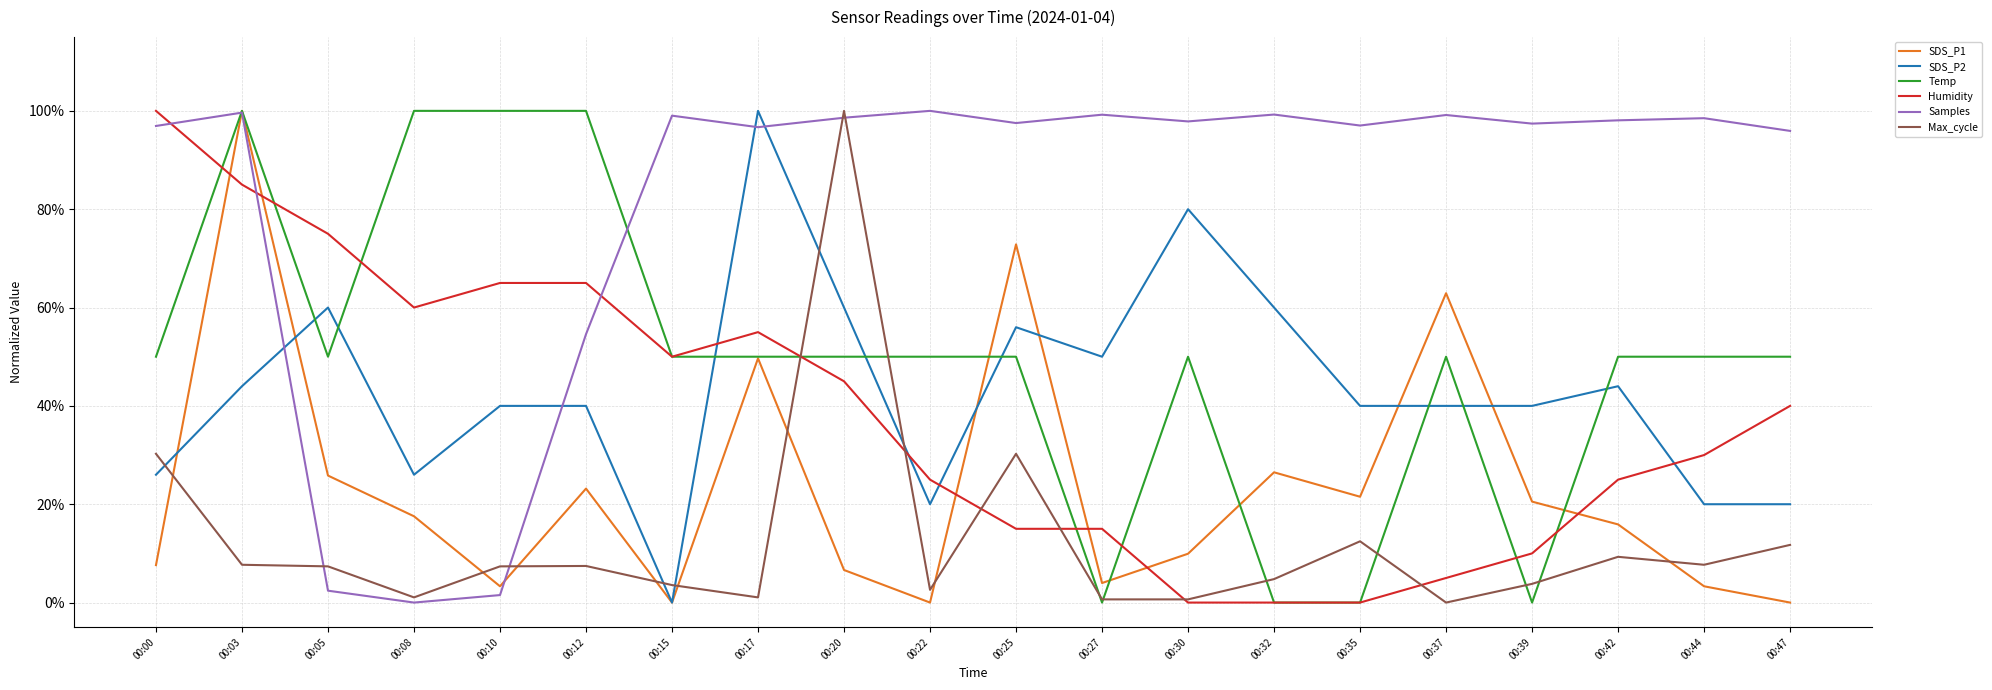

Reading left to right, what are all the values shown in this chart?

SDS_P1: 00:00=0.1	00:03=1.0	00:05=0.3	00:08=0.2	00:10=0.0	00:12=0.2	00:15=0.0	00:17=0.5	00:20=0.1	00:22=0.0	00:25=0.7	00:27=0.0	00:30=0.1	00:32=0.3	00:35=0.2	00:37=0.6	00:39=0.2	00:42=0.2	00:44=0.0	00:47=0.0
SDS_P2: 00:00=0.3	00:03=0.4	00:05=0.6	00:08=0.3	00:10=0.4	00:12=0.4	00:15=0.0	00:17=1.0	00:20=0.6	00:22=0.2	00:25=0.6	00:27=0.5	00:30=0.8	00:32=0.6	00:35=0.4	00:37=0.4	00:39=0.4	00:42=0.4	00:44=0.2	00:47=0.2
Temp: 00:00=0.5	00:03=1.0	00:05=0.5	00:08=1.0	00:10=1.0	00:12=1.0	00:15=0.5	00:17=0.5	00:20=0.5	00:22=0.5	00:25=0.5	00:27=0.0	00:30=0.5	00:32=0.0	00:35=0.0	00:37=0.5	00:39=0.0	00:42=0.5	00:44=0.5	00:47=0.5
Humidity: 00:00=1.0	00:03=0.8	00:05=0.8	00:08=0.6	00:10=0.6	00:12=0.6	00:15=0.5	00:17=0.5	00:20=0.4	00:22=0.2	00:25=0.1	00:27=0.1	00:30=0.0	00:32=0.0	00:35=0.0	00:37=0.0	00:39=0.1	00:42=0.2	00:44=0.3	00:47=0.4
Samples: 00:00=1.0	00:03=1.0	00:05=0.0	00:08=0.0	00:10=0.0	00:12=0.5	00:15=1.0	00:17=1.0	00:20=1.0	00:22=1.0	00:25=1.0	00:27=1.0	00:30=1.0	00:32=1.0	00:35=1.0	00:37=1.0	00:39=1.0	00:42=1.0	00:44=1.0	00:47=1.0
Max_cycle: 00:00=0.3	00:03=0.1	00:05=0.1	00:08=0.0	00:10=0.1	00:12=0.1	00:15=0.0	00:17=0.0	00:20=1.0	00:22=0.0	00:25=0.3	00:27=0.0	00:30=0.0	00:32=0.0	00:35=0.1	00:37=0.0	00:39=0.0	00:42=0.1	00:44=0.1	00:47=0.1